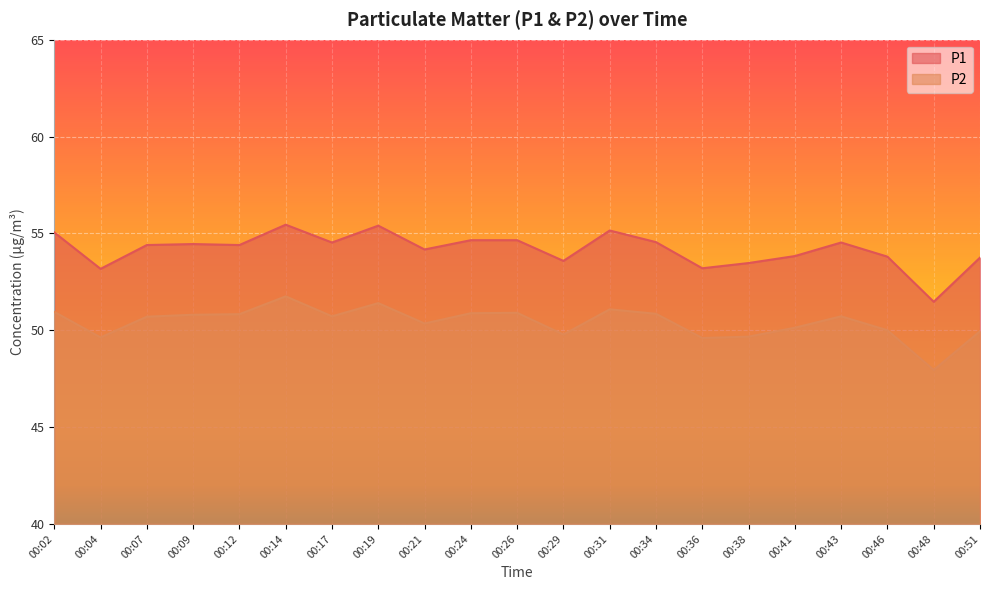

What is the sum of all P1 values?

1137.7